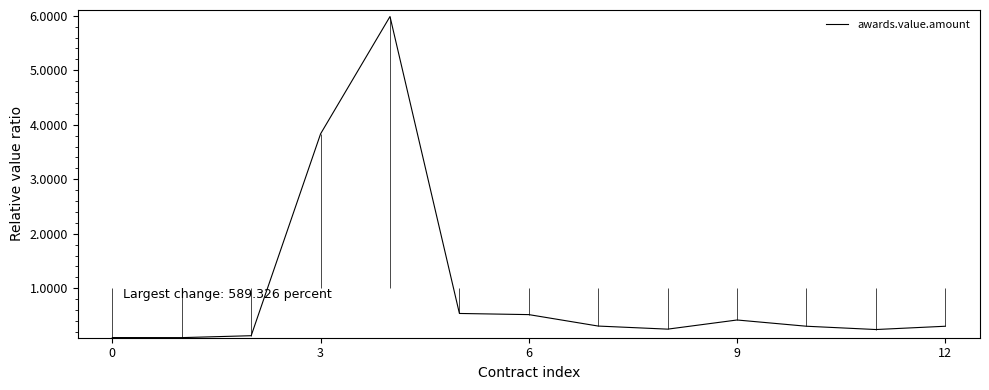

Is it true that awards.value.amount equals 0.2 at 6?

False